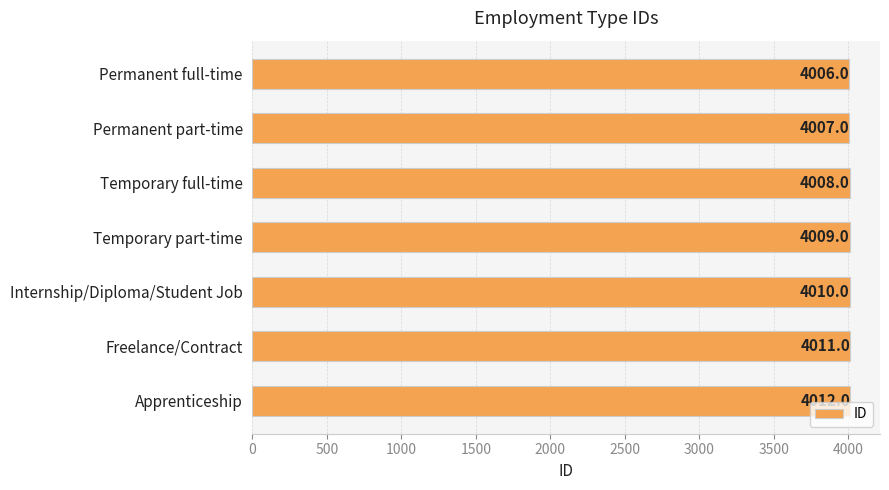

Count the values in the range 4007 to 4011.

5